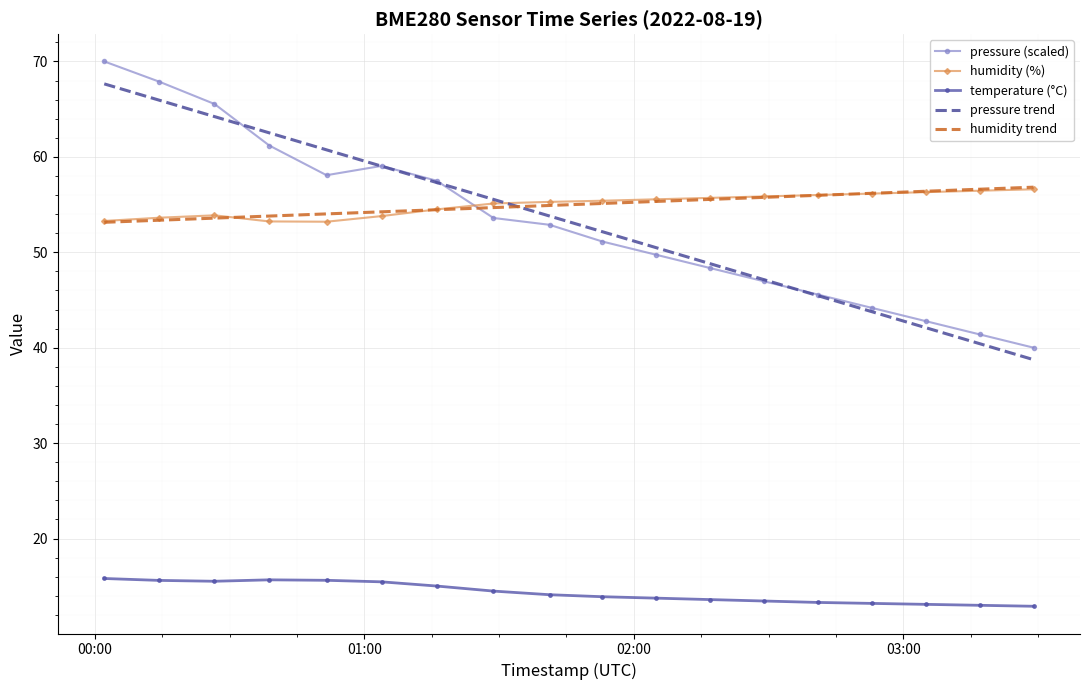

True or false: temperature (°C) and humidity (%) cross at least once.

False